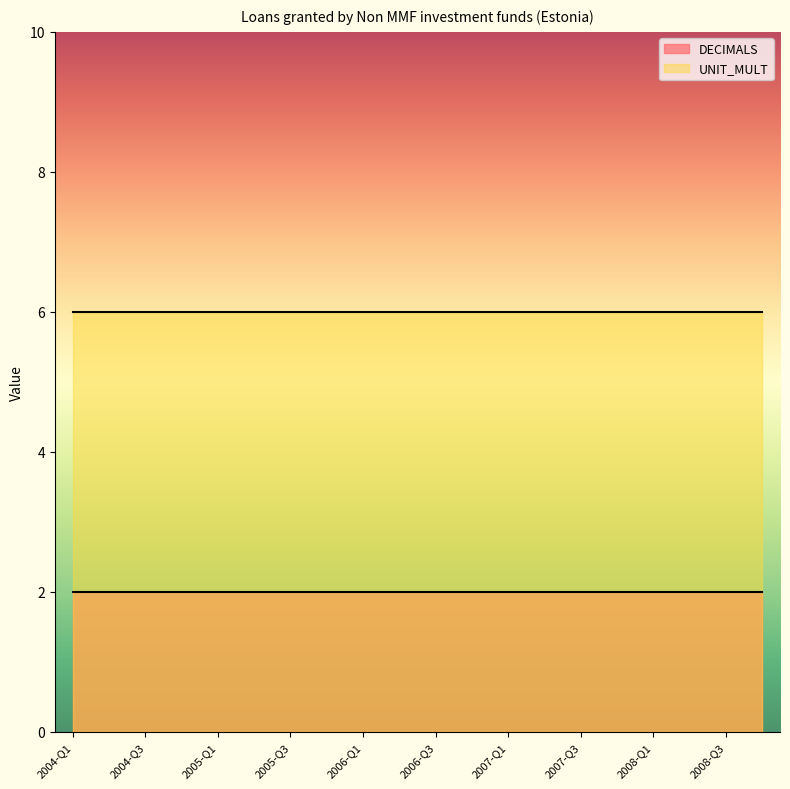

What is the value of the DECIMALS point at the 9th from the left?

2